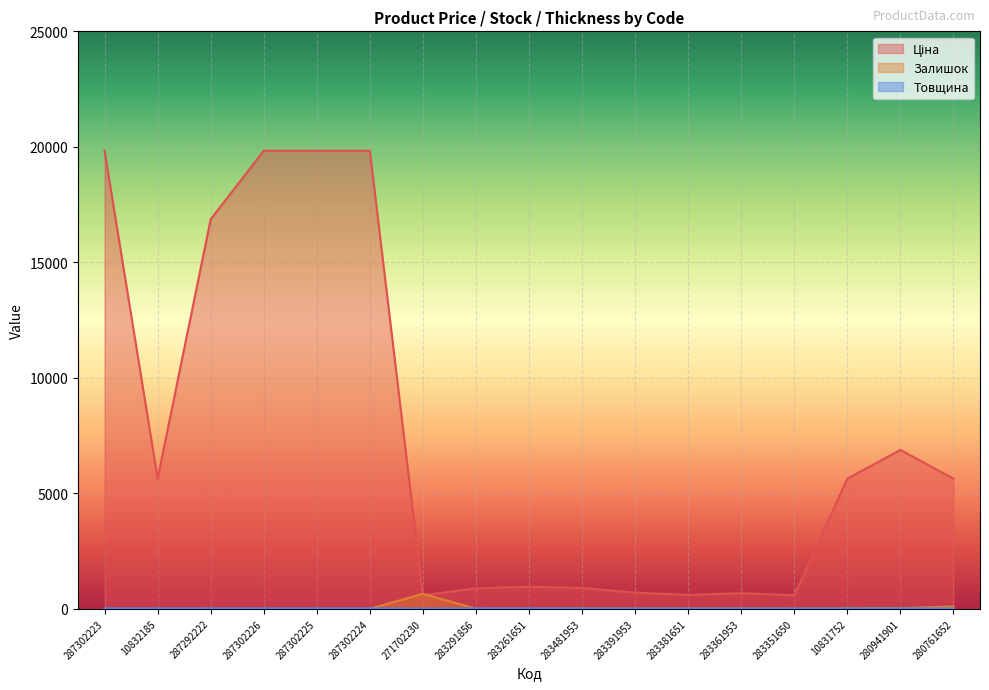

What position from the left is 280941901?

16